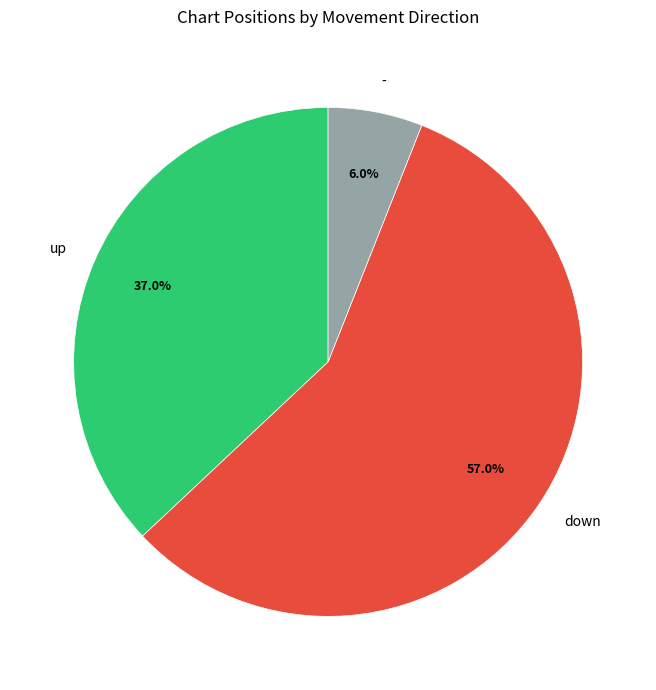

Does down represent more than half of the total?

Yes